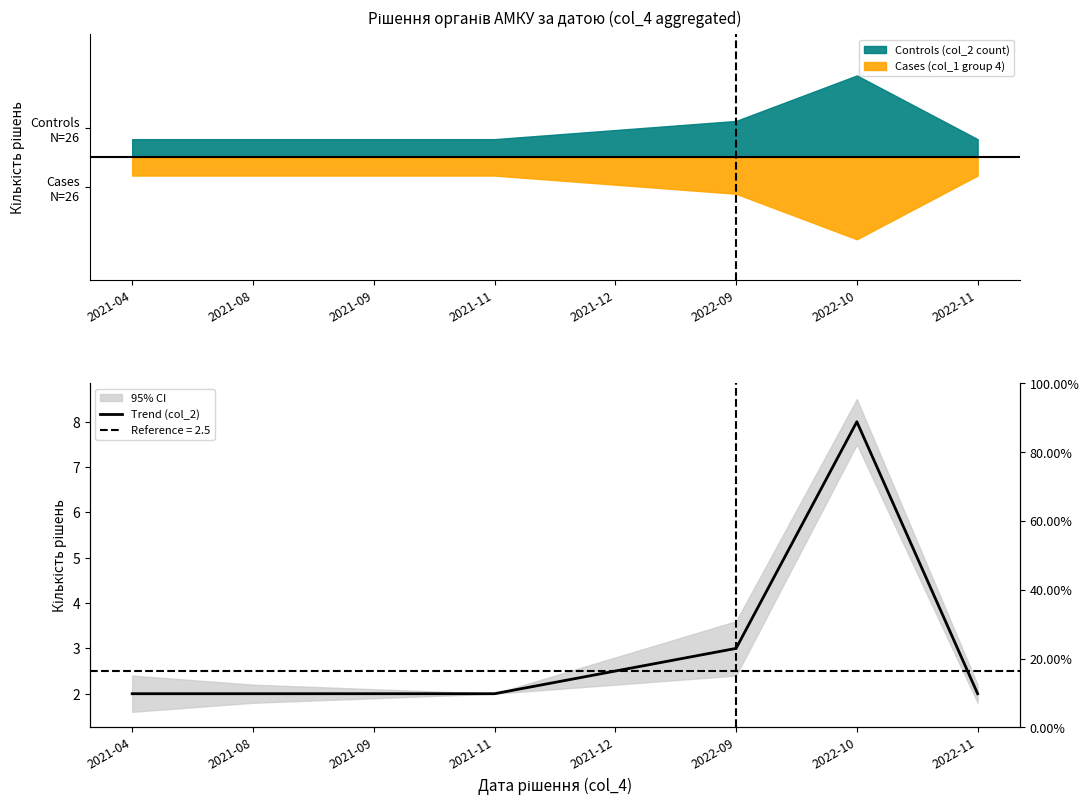

Is this an area chart (filled region under the line)?

No